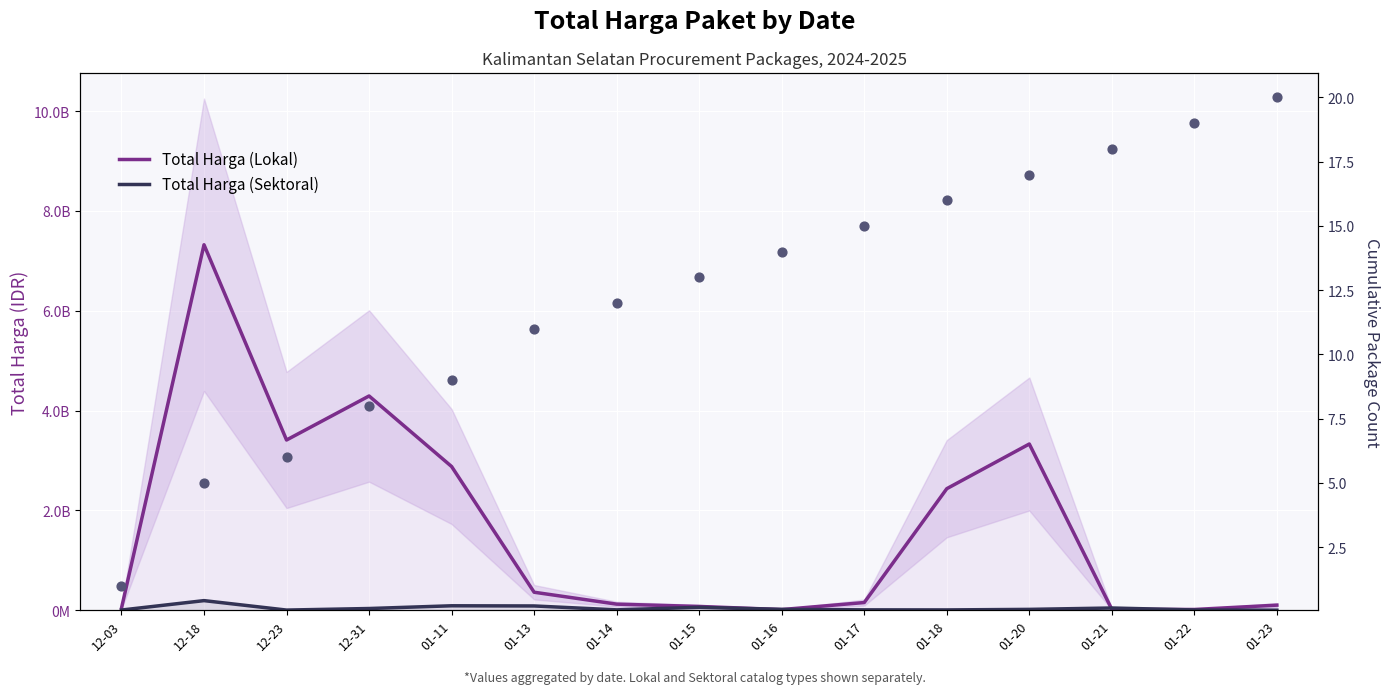

Which series has the widest spread of Y values?

Total Harga (Lokal)